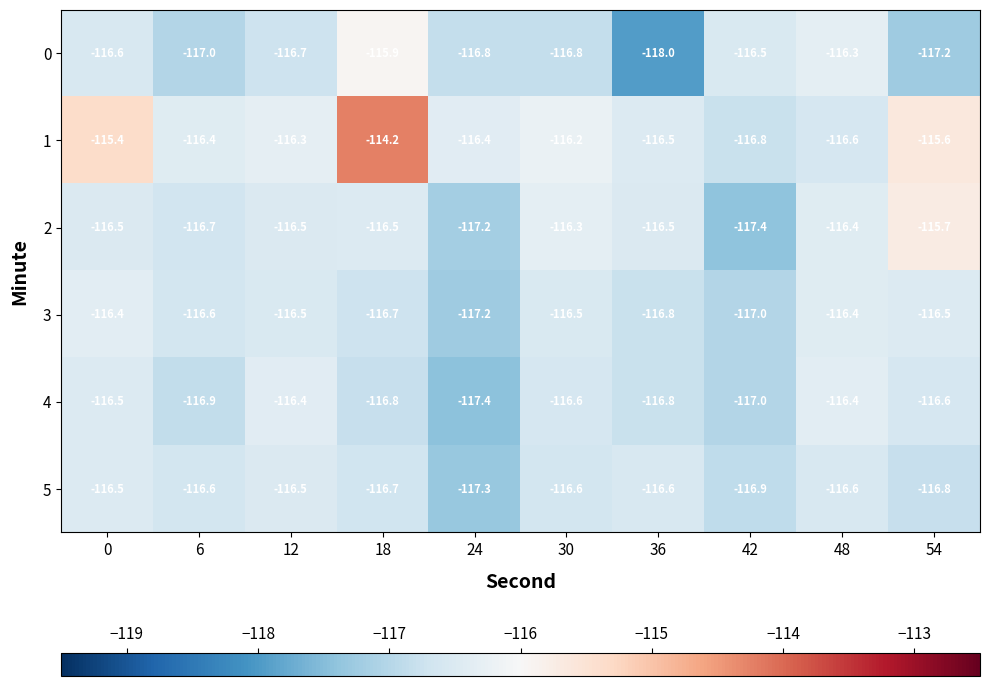

What is the smallest value displayed?

-118.0